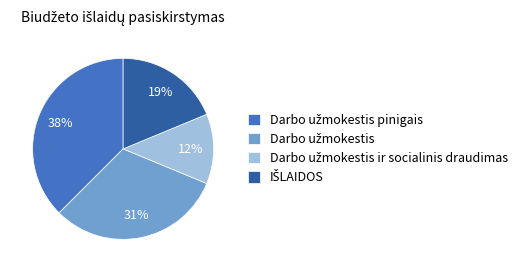

Is there any slice that represents more than half of the pie?

No